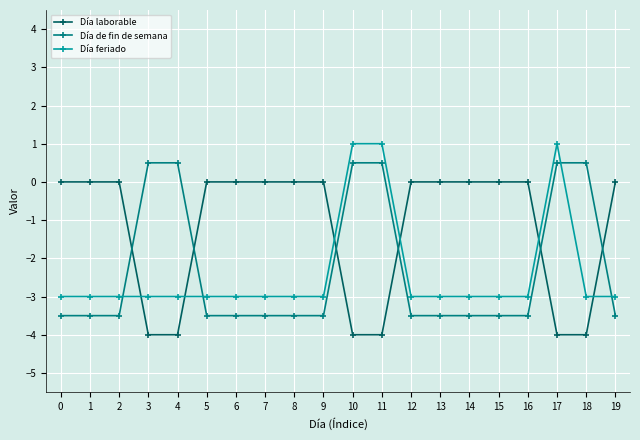

What is the greatest value displayed?

1.0